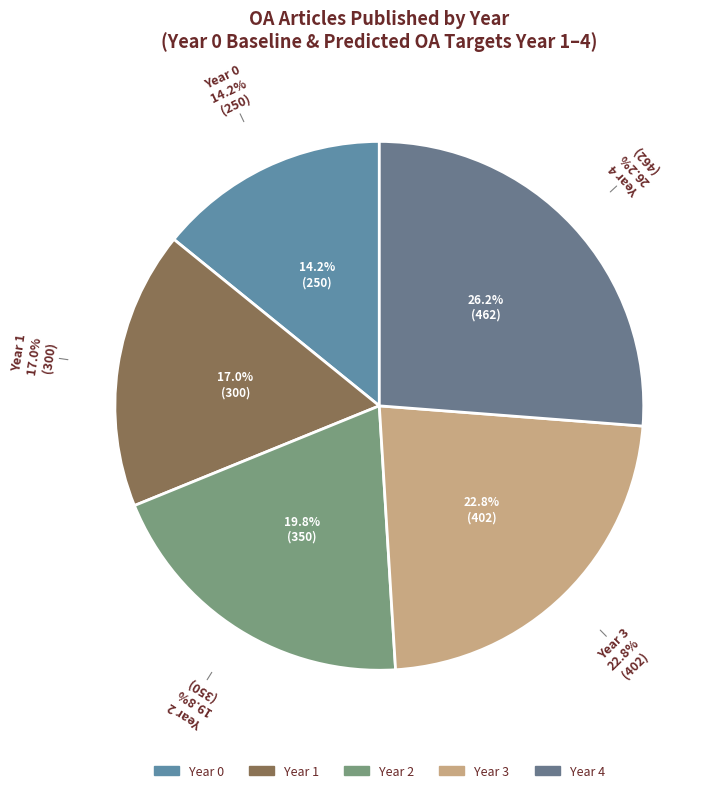

Does Year 3 account for over 50% of the chart?

No